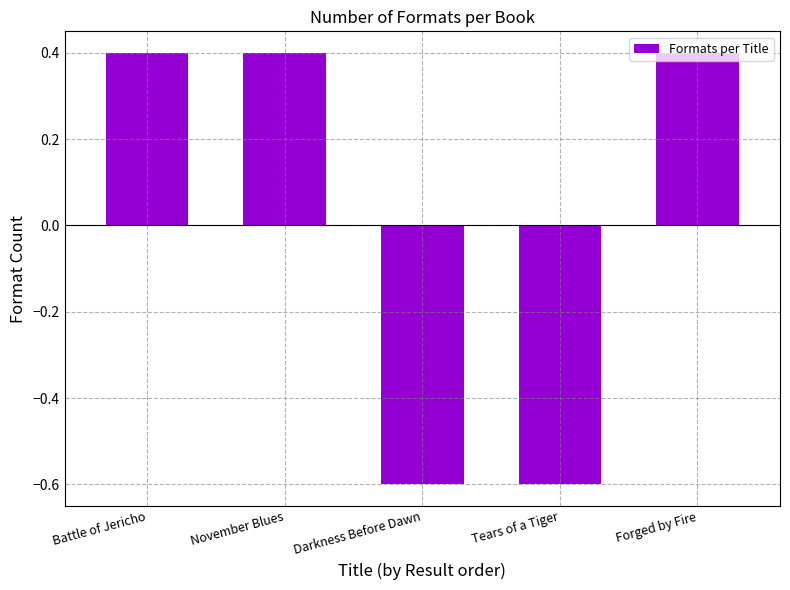

What is the value of the 2nd bar from the left?

0.4